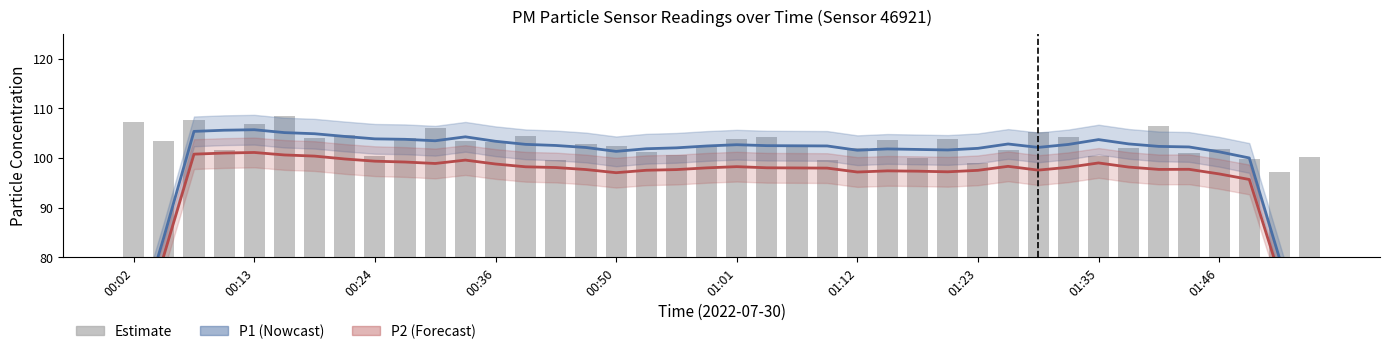

The P1 raw series shows 22.6 at 11. True or false?

False